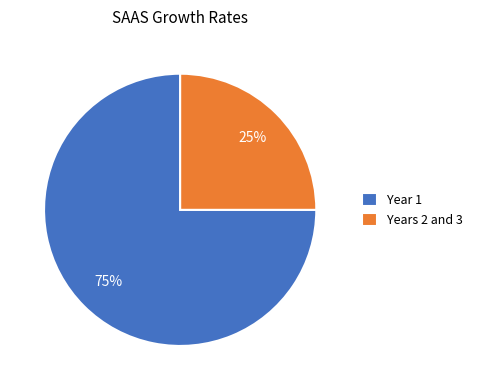

What is the largest slice in the pie chart?

Year 1